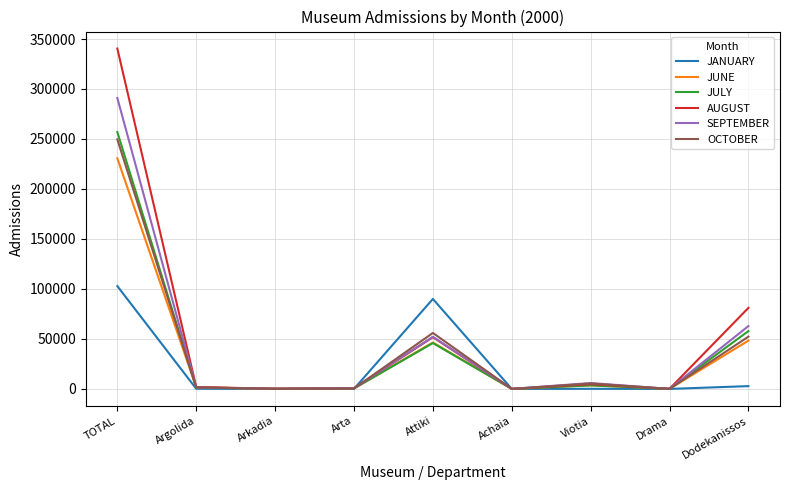

Which series has the largest range (max minus min)?

AUGUST